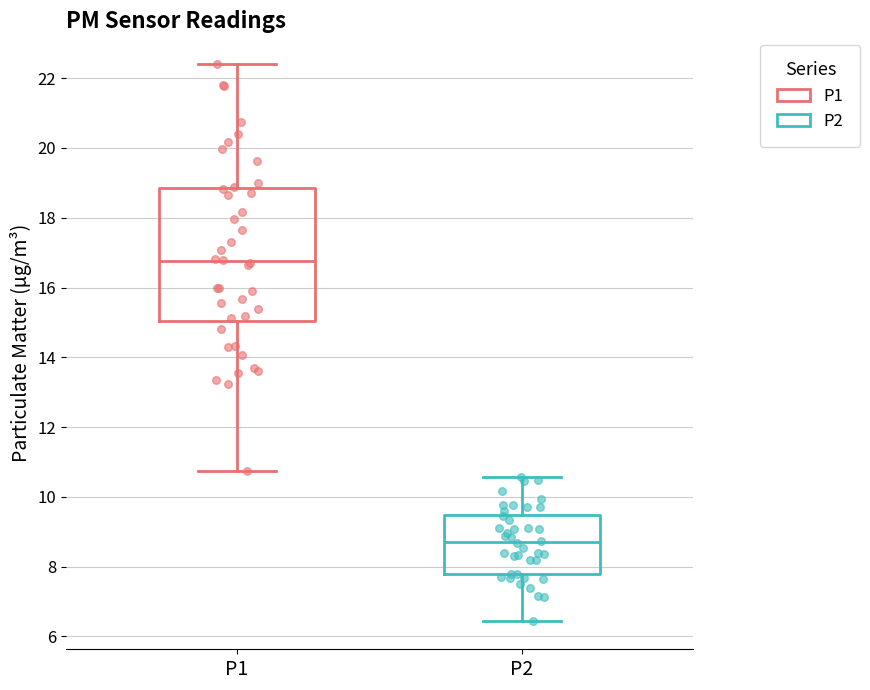

Which box is the tallest, from its lower edge to its upper edge?

P1